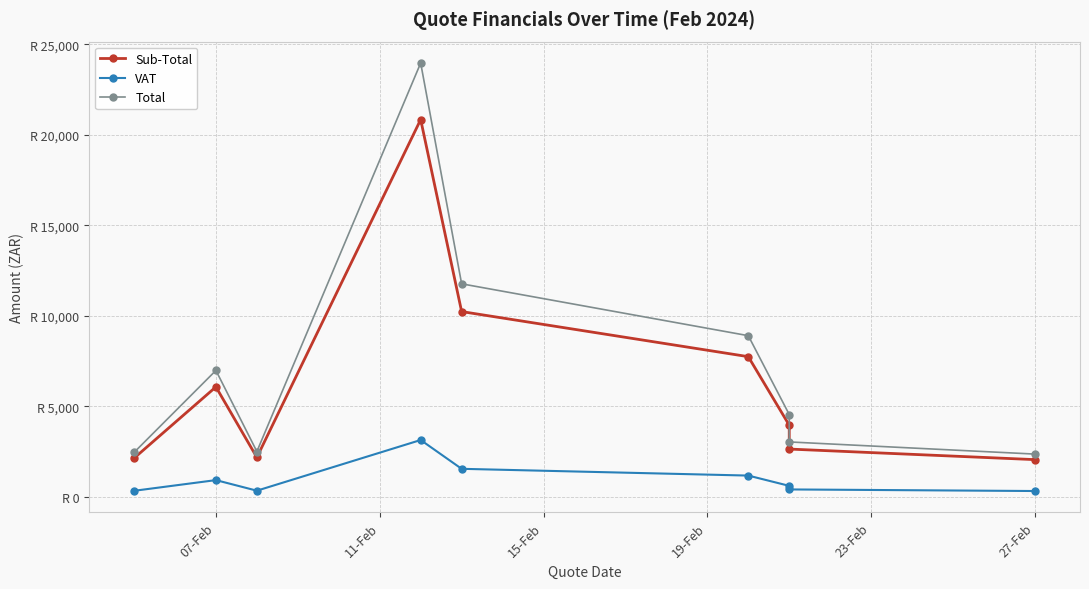

What position from the left is 27-Feb?

9